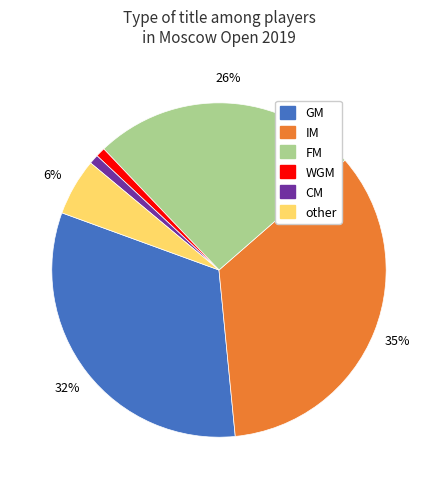

To the nearest percent, what portion does IM represent?

35%